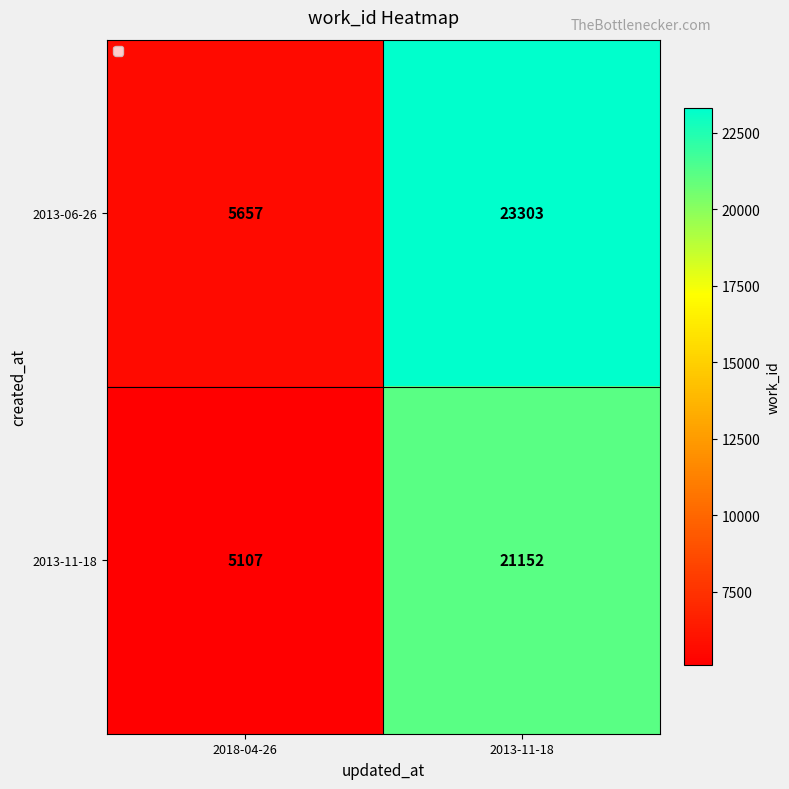

What is the total value across all series at 2013-11-18?

44455